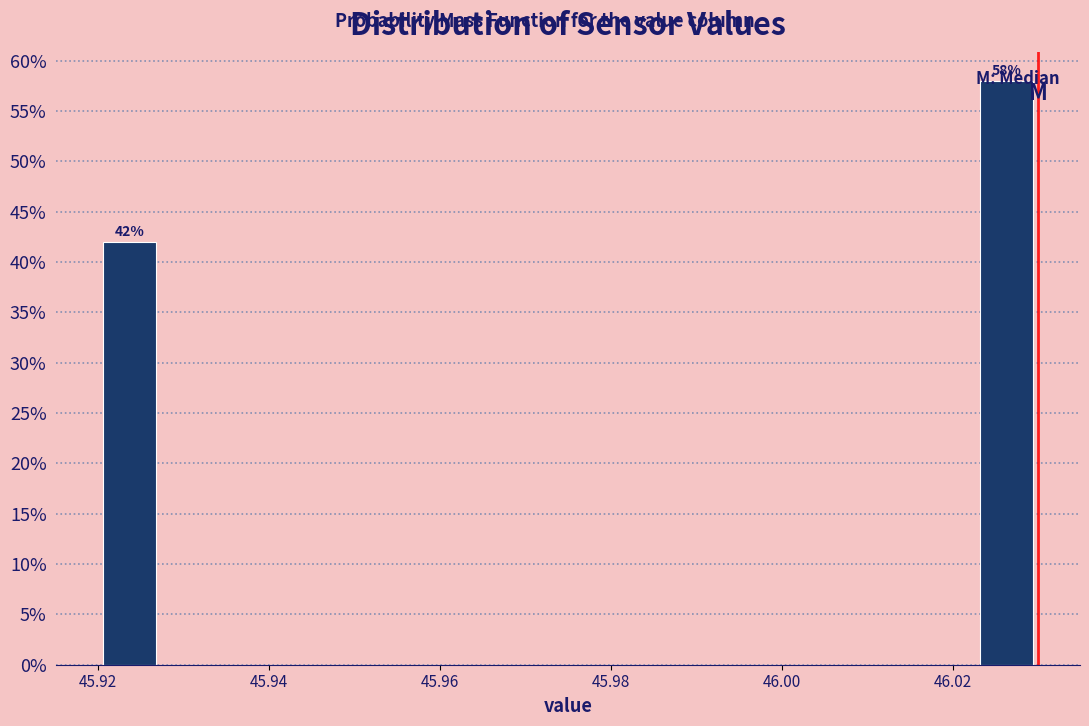

Read against the x-axis, roughly where is the centre of the tallest bar?

46.026